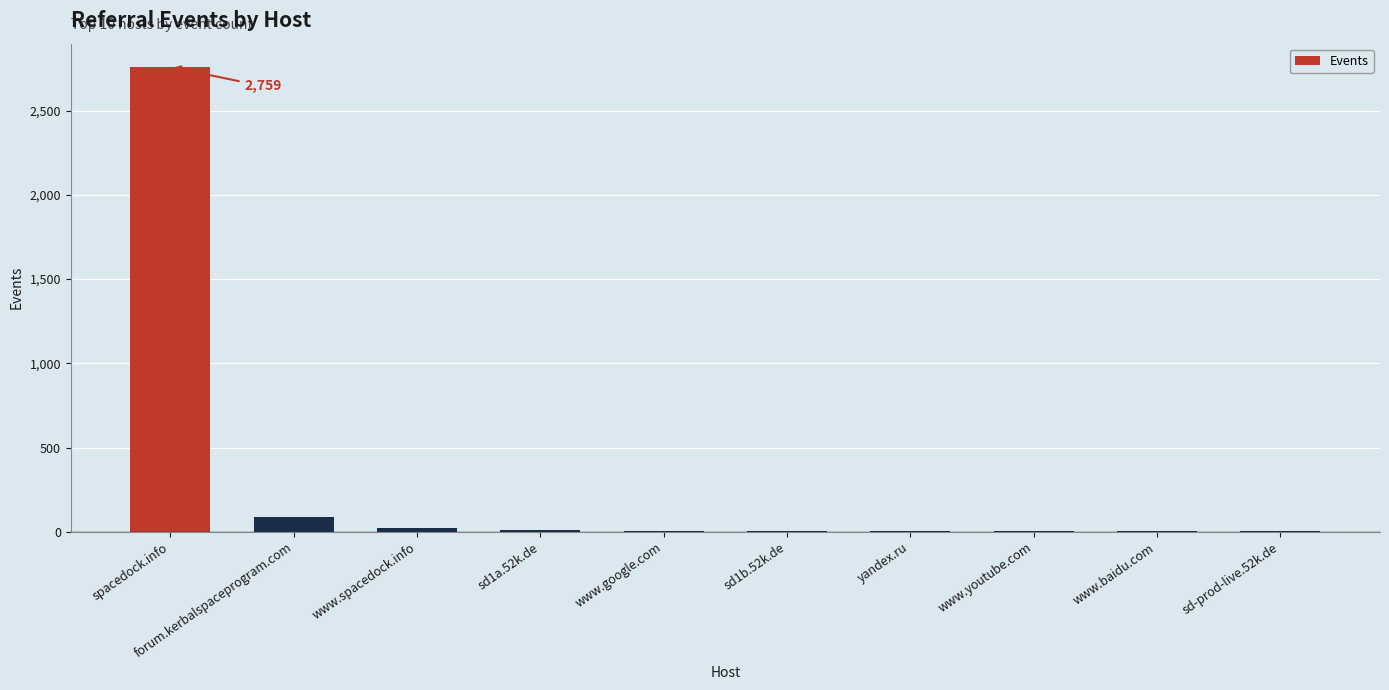

What is the sum of all values?

2908